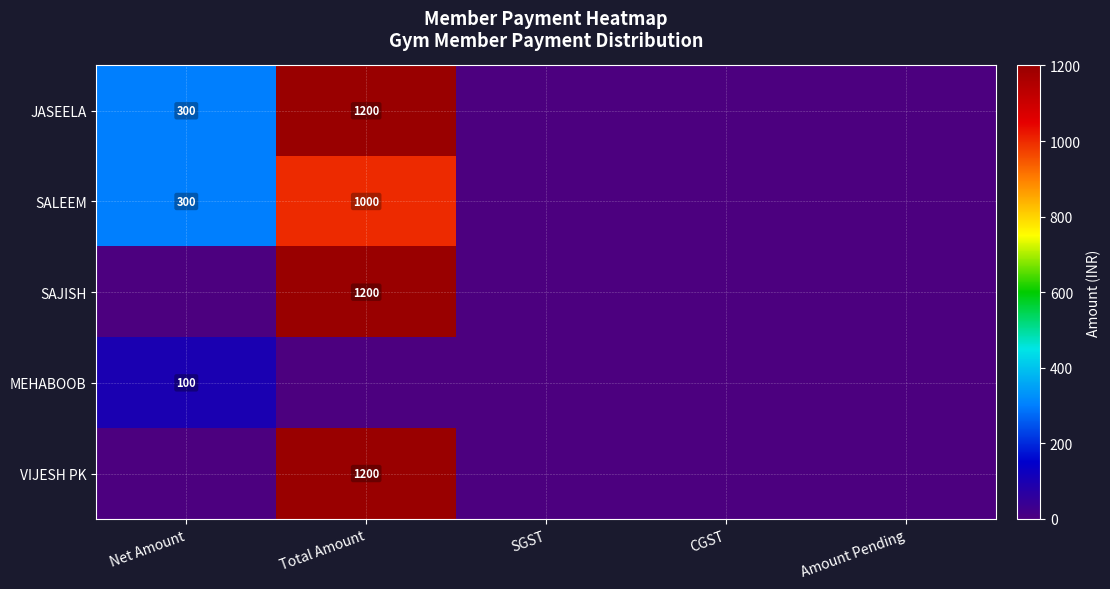

True or false: SALEEM has a value of 1668 at Total Amount.

False